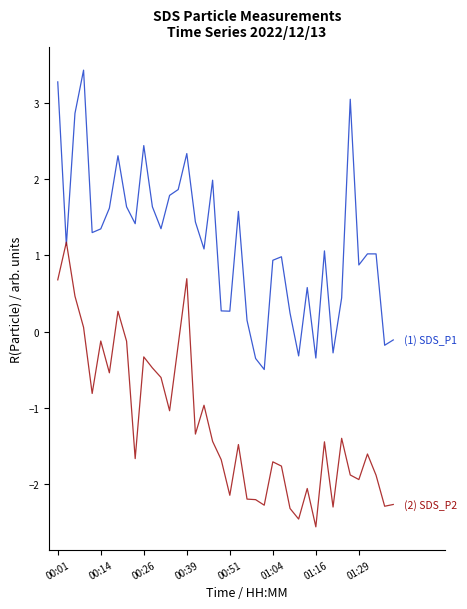

What is the greatest value displayed?

3.4